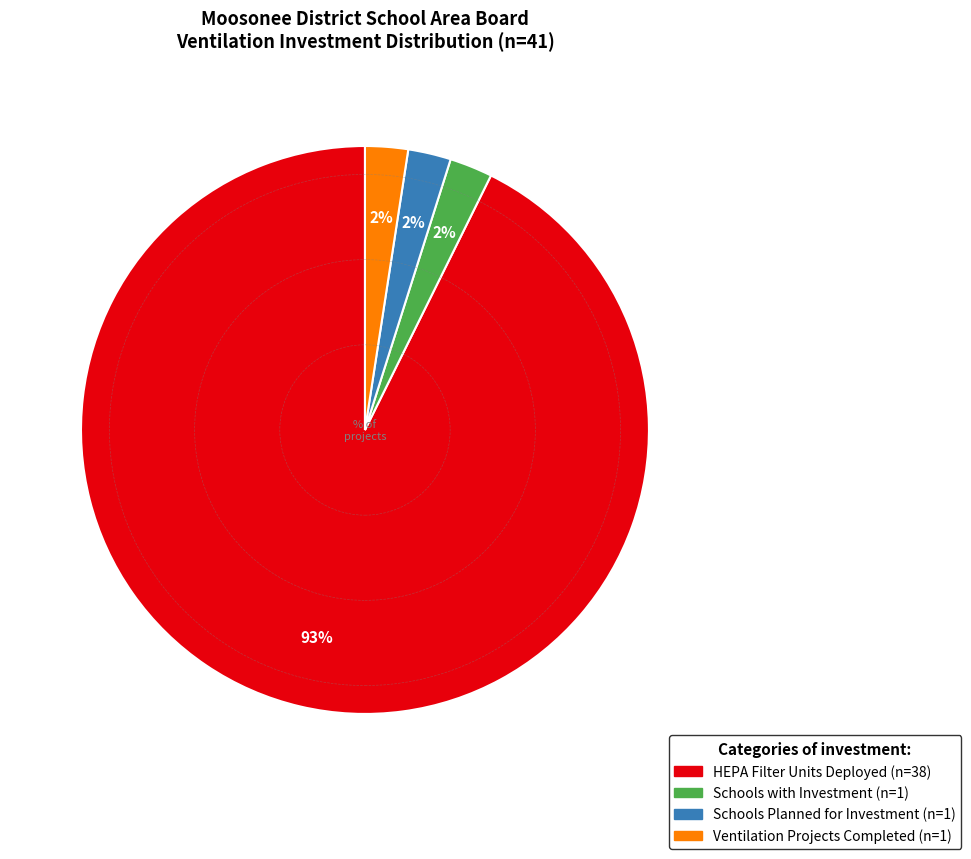

Does any single category account for the majority?

Yes